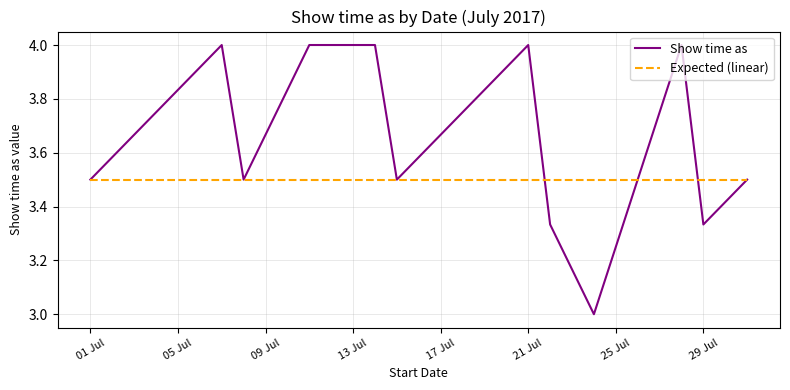

What is the maximum value for Expected (linear)?

3.5